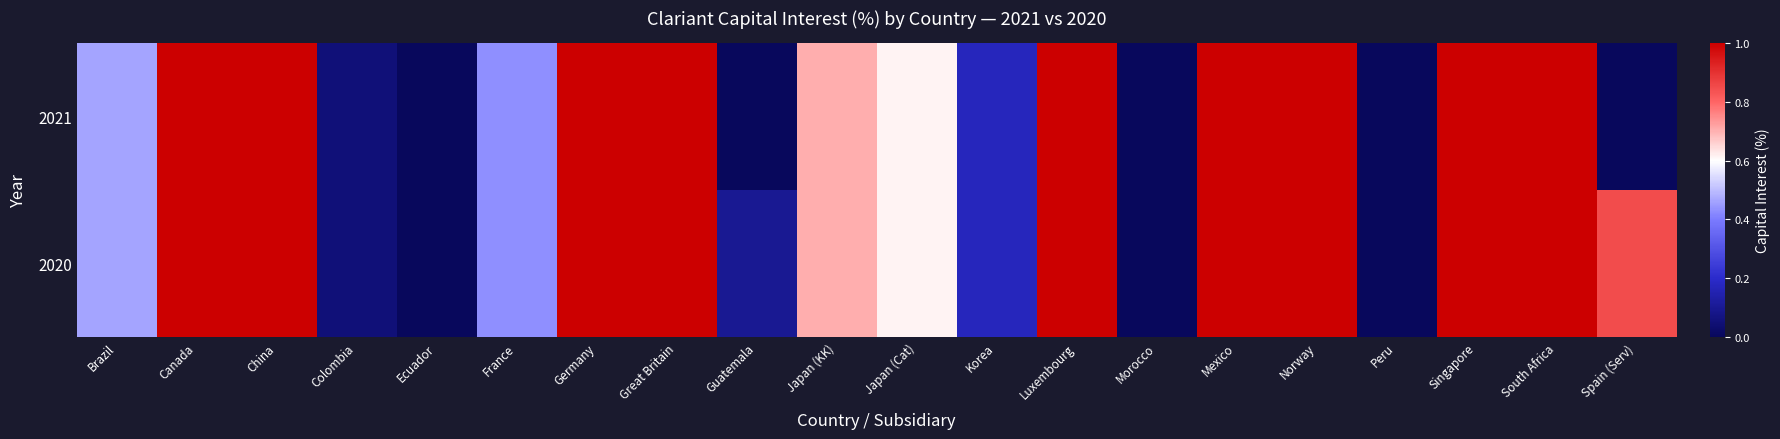

Reading left to right, list all the values displayed in this chart.

2021: Brazil=0.5	Canada=1.0	China=1.0	Colombia=0.1	Ecuador=0.0	France=0.4	Germany=1.0	Great Britain=1.0	Guatemala=0.0	Japan (KK)=0.7	Japan (Cat)=0.6	Korea=0.2	Luxembourg=1.0	Morocco=0.0	Mexico=1.0	Norway=1.0	Peru=0.0	Singapore=1.0	South Africa=1.0	Spain (Serv)=0.0
2020: Brazil=0.5	Canada=1.0	China=1.0	Colombia=0.1	Ecuador=0.0	France=0.4	Germany=1.0	Great Britain=1.0	Guatemala=0.1	Japan (KK)=0.7	Japan (Cat)=0.6	Korea=0.2	Luxembourg=1.0	Morocco=0.0	Mexico=1.0	Norway=1.0	Peru=0.0	Singapore=1.0	South Africa=1.0	Spain (Serv)=0.9